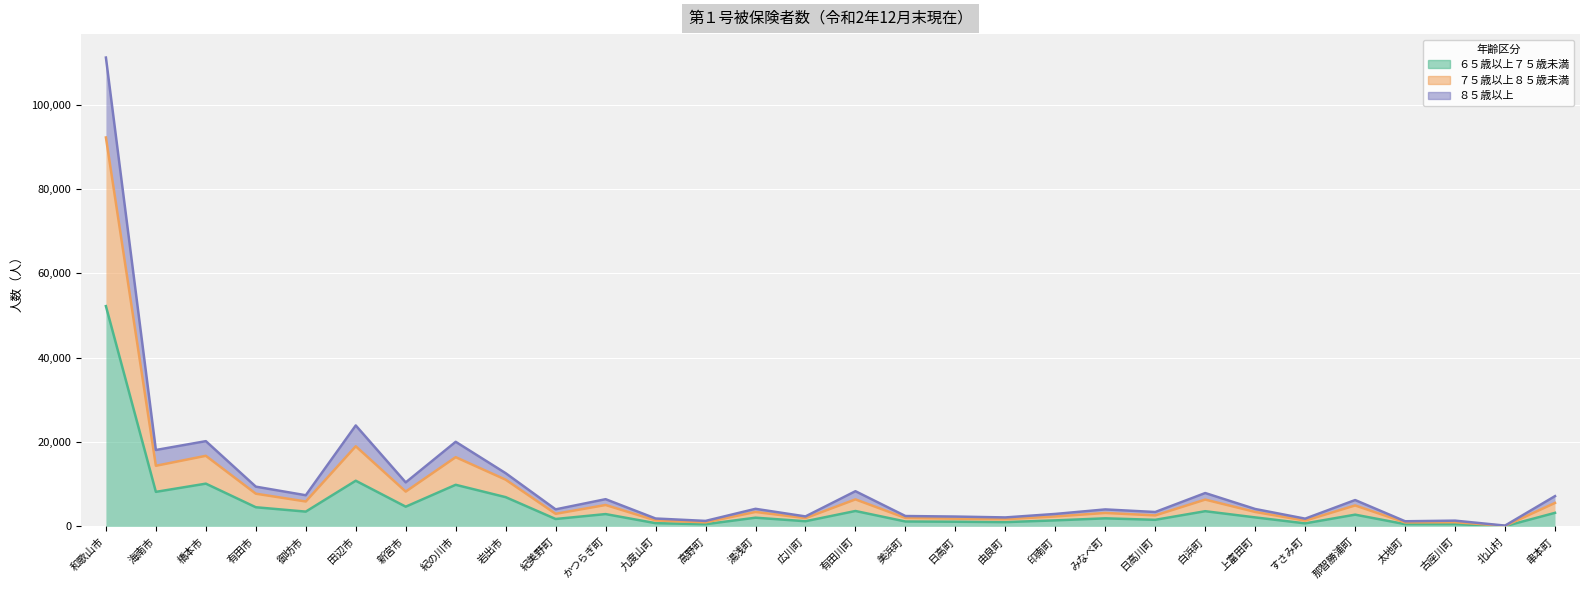

What is the label of the 4th point from the right?

太地町